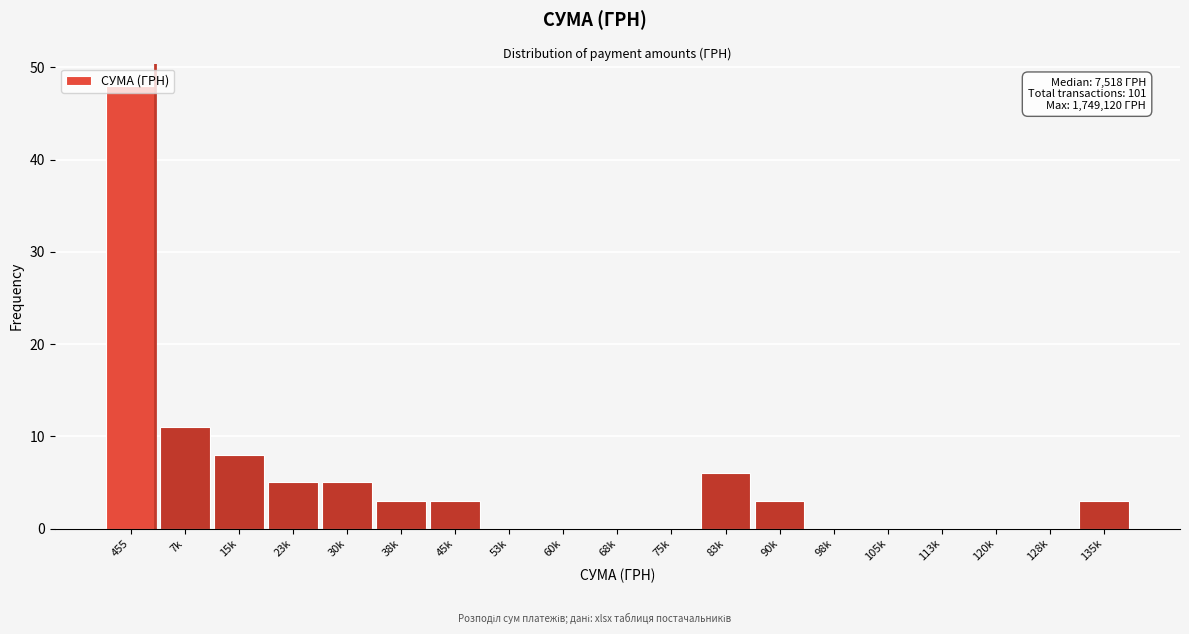

What is the sum of all values?

95